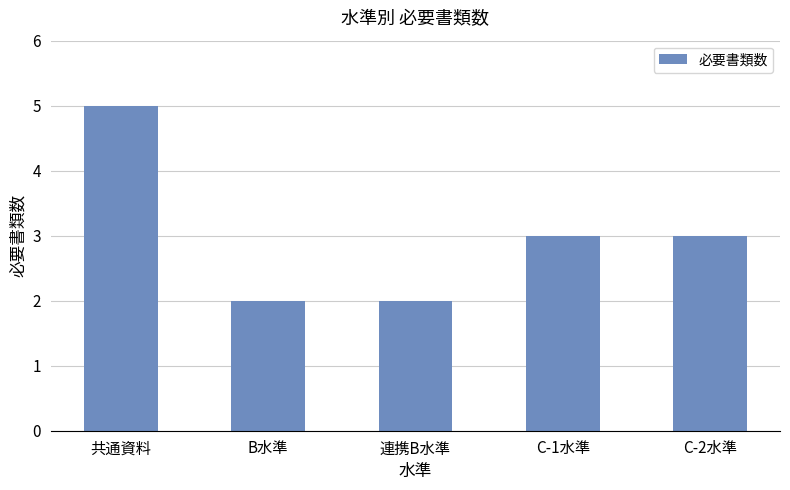

The value at 連携B水準 is 3. True or false?

False